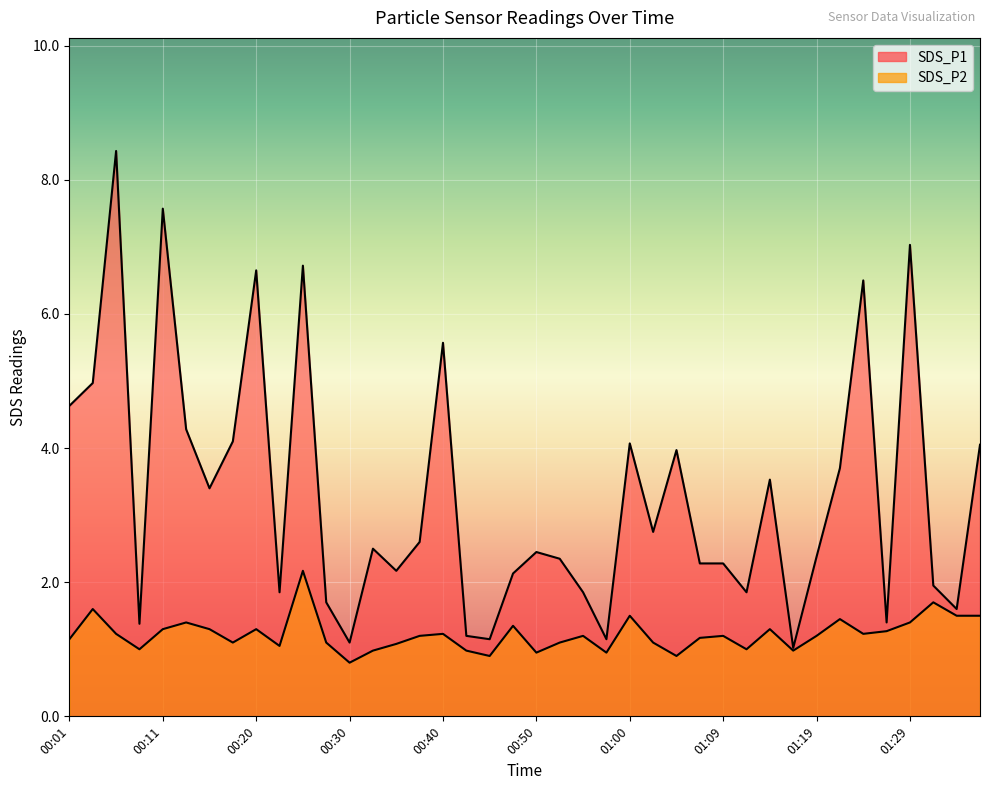

True or false: SDS_P2 and SDS_P1 intersect in this chart.

False